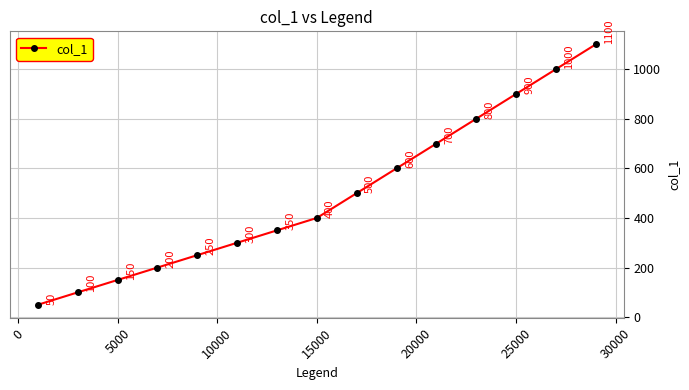

What is the value of the 2nd point from the left?

100